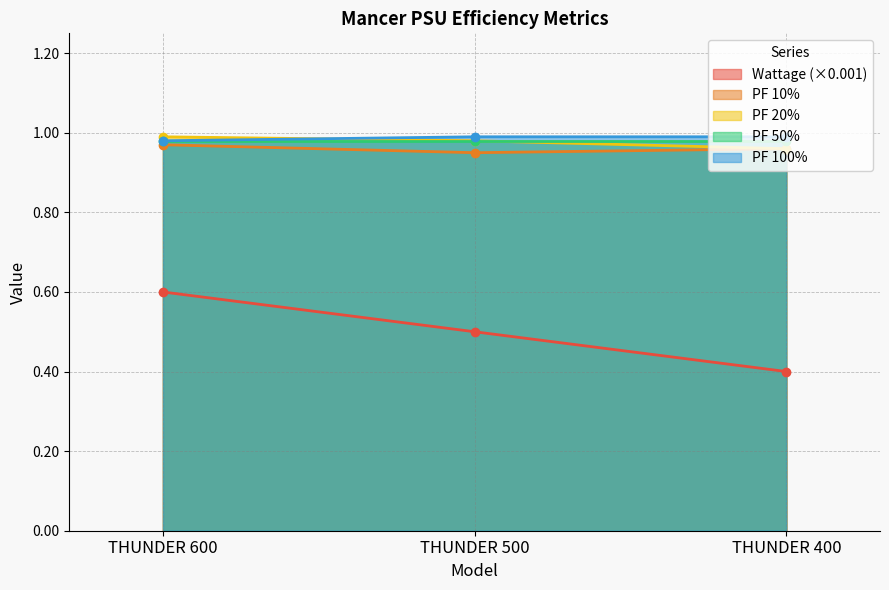

What is the value of the Wattage (×0.001) point at the 1st from the left?

0.6